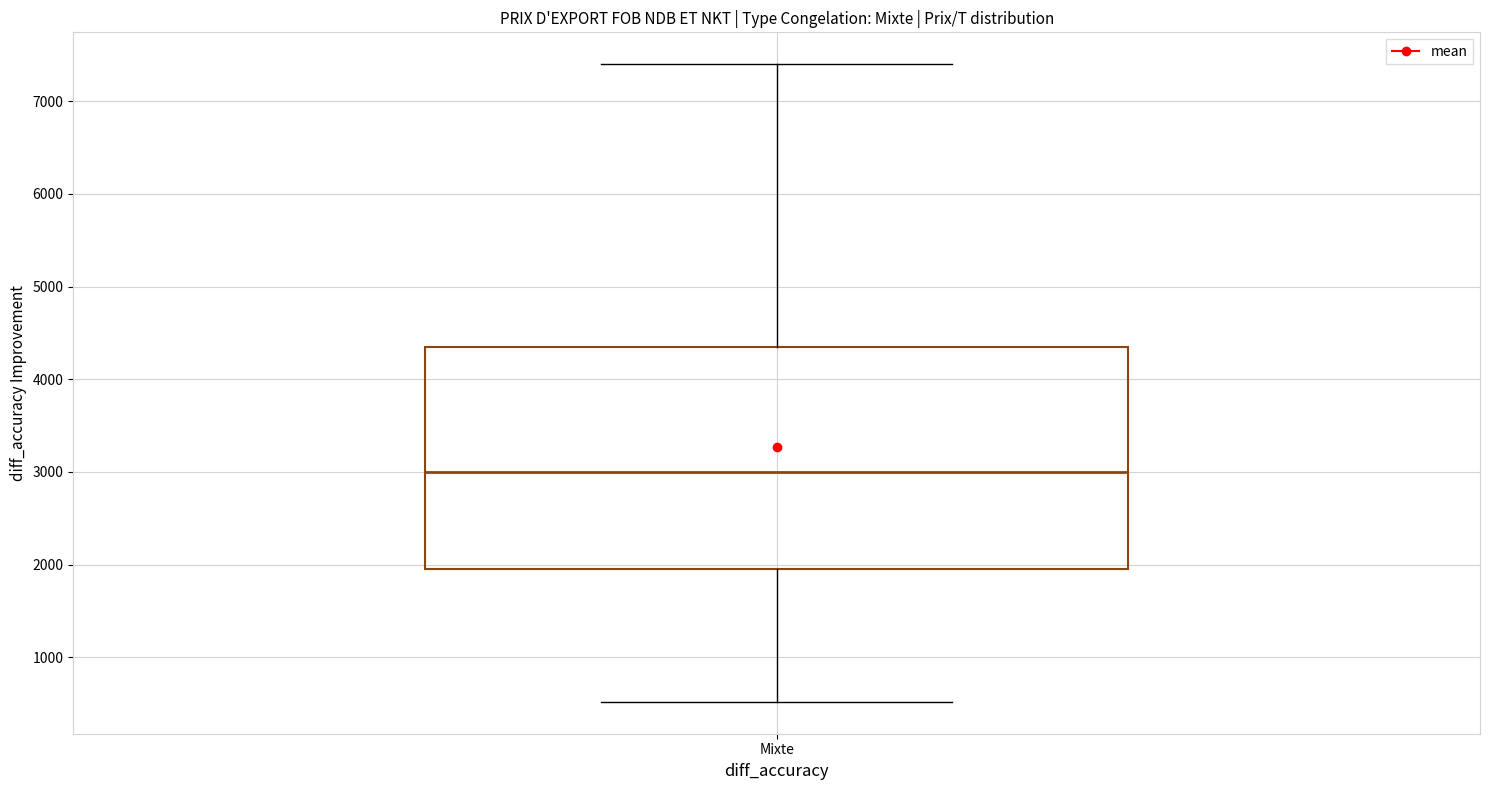

Transcribe this box plot: give where the median line is, the range the box spans, and where the two whiskers end, as read against the y-axis. The values are not printed on the chart, so give them approximately, as read against the axis.

median 3000, box 2000 to 4400, whiskers 500 to 7400